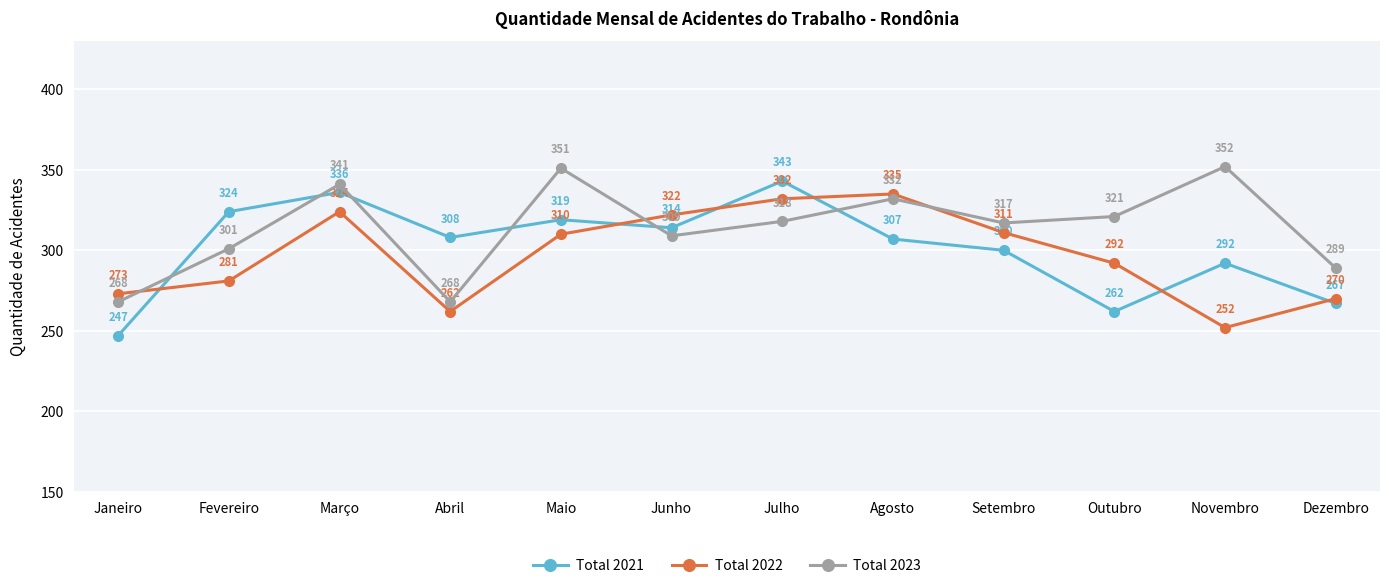

Which series has the largest range (max minus min)?

Total 2021